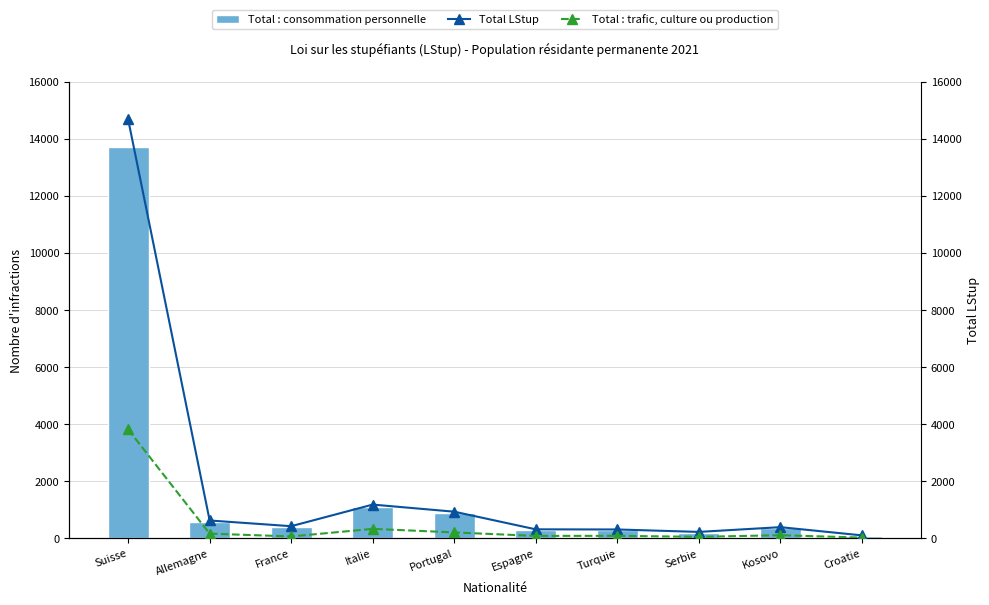

The value of Total : trafic, culture ou production at Kosovo is 157. True or false?

False